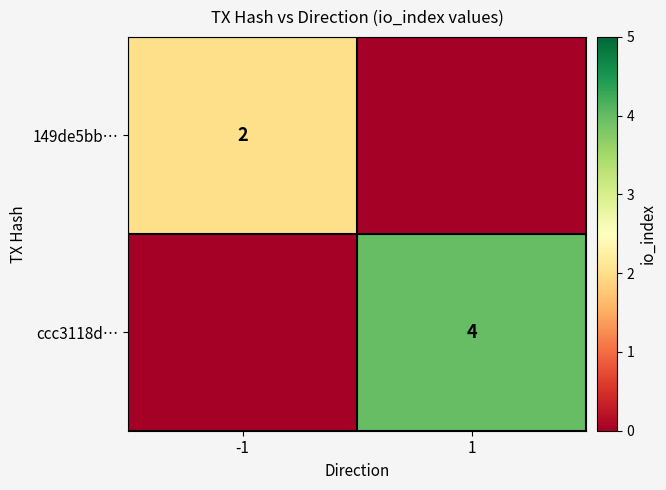

The value of ccc3118d… at 1 is 6. True or false?

False